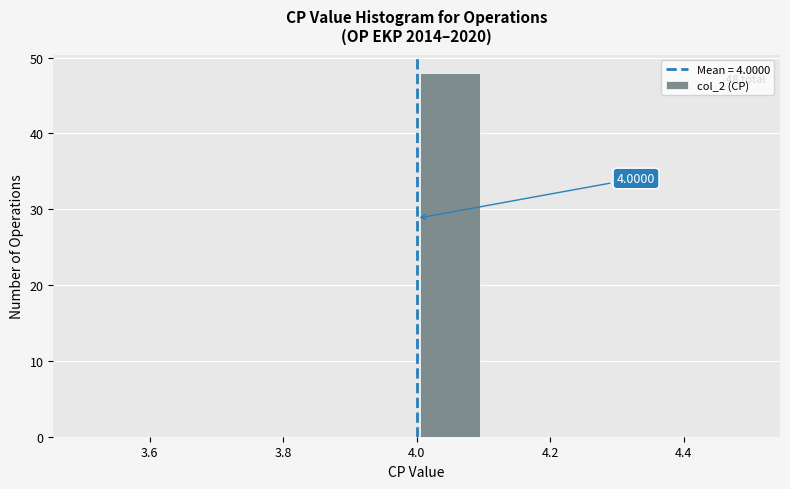

Over which range of the x-axis is the bar tallest?

4.0 to 4.1